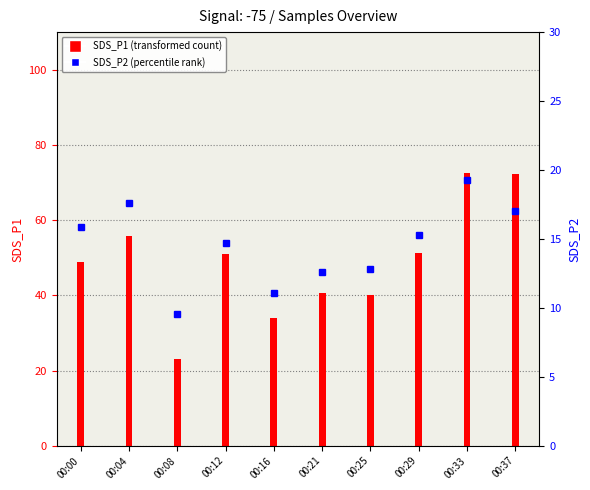

What is the average value of the SDS_P1 series?

48.9